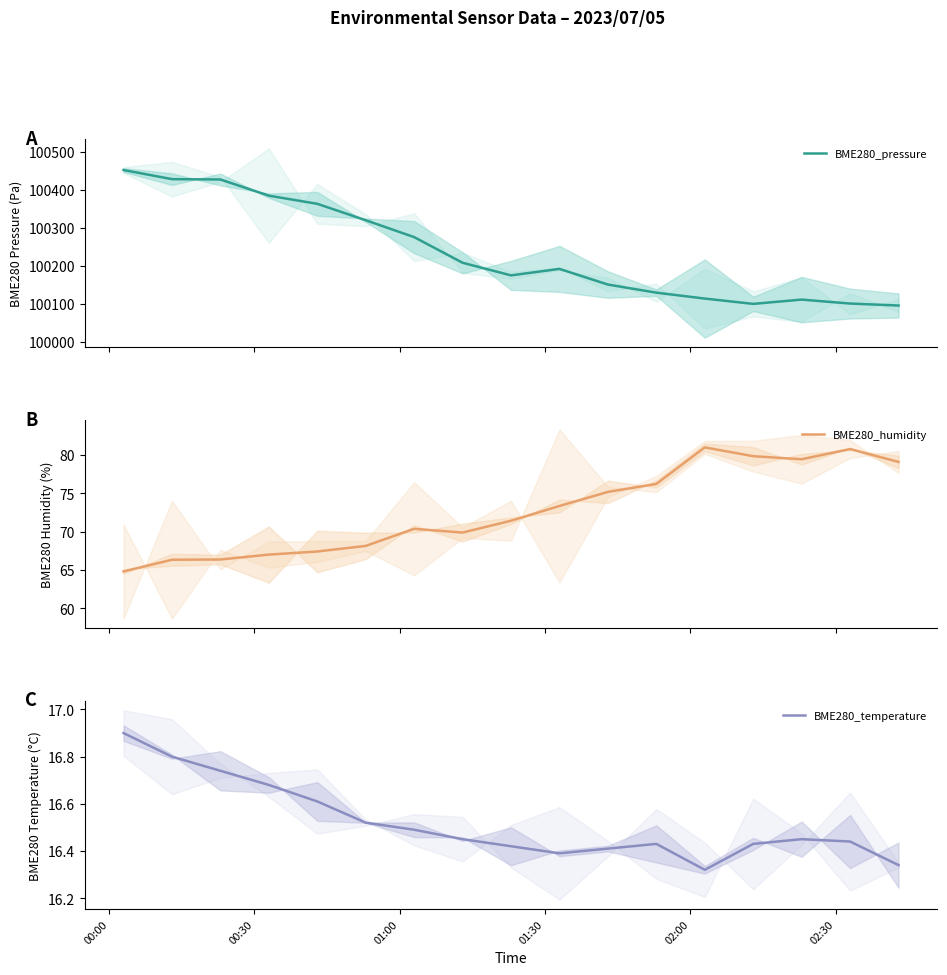

True or false: BME280_temperature and BME280_pressure intersect in this chart.

False